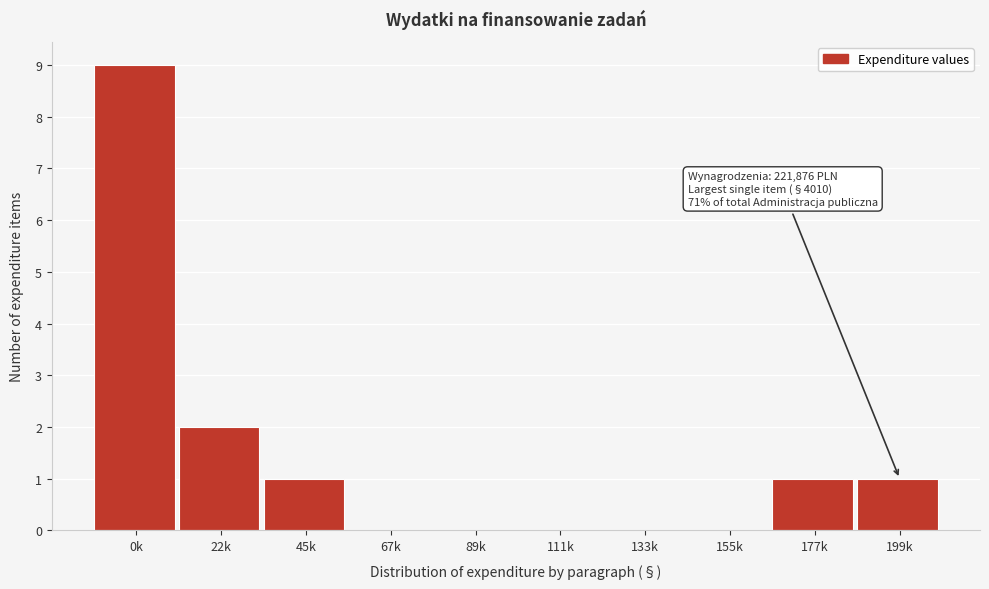

Reading left to right, extract all data points from this chart.

0k=9	22k=2	45k=1	67k=0	89k=0	111k=0	133k=0	155k=0	177k=1	199k=1